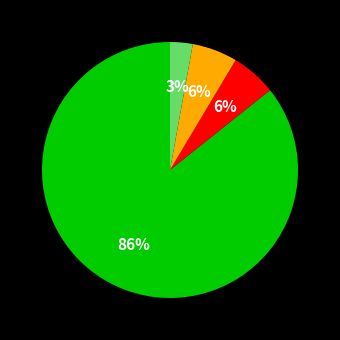

Does any single category account for the majority?

Yes